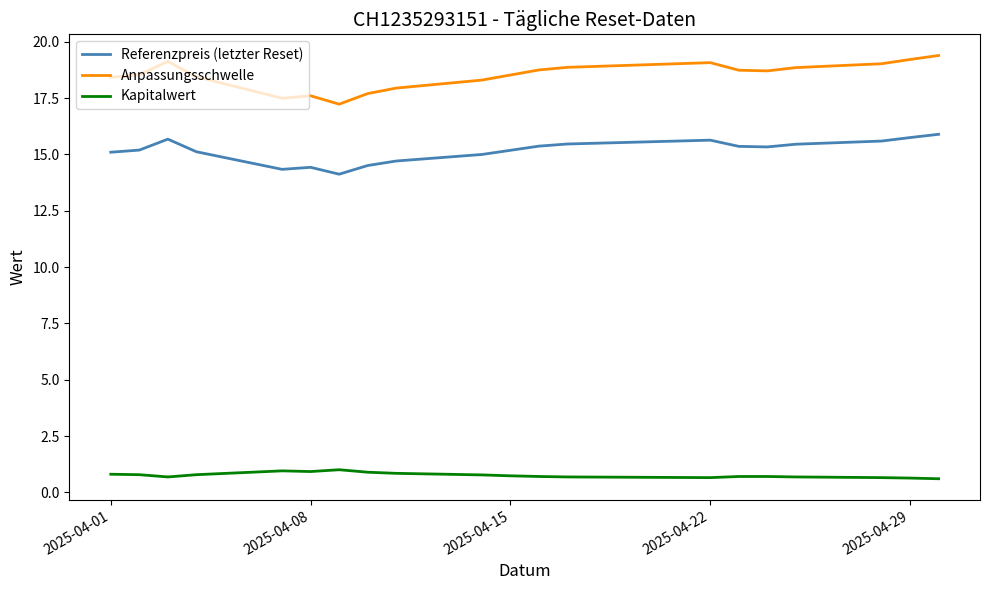

Which series has the largest range (max minus min)?

Anpassungsschwelle